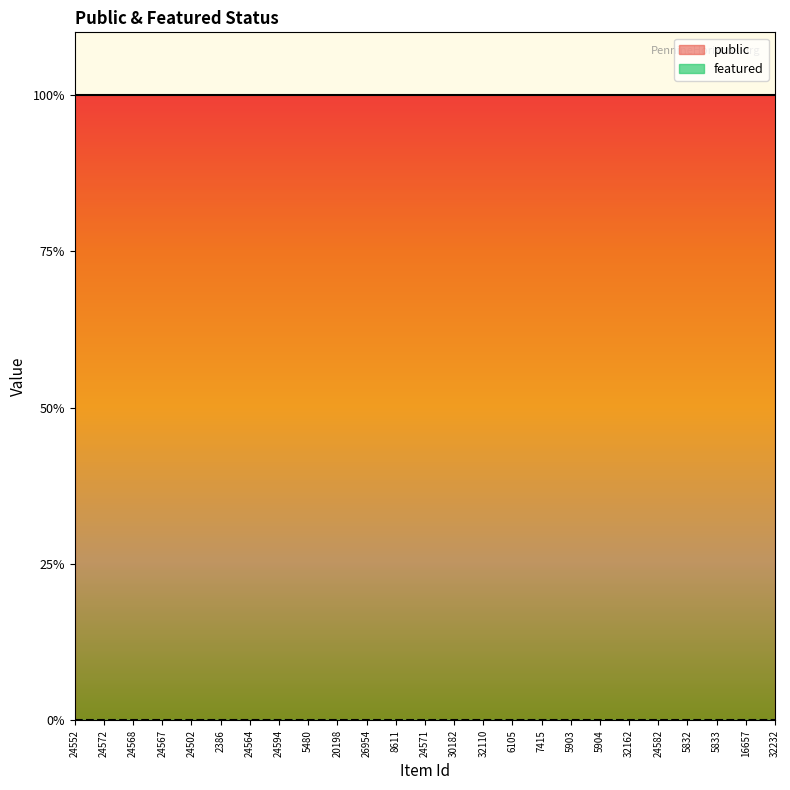

What is the label of the 5th point from the right?

24582